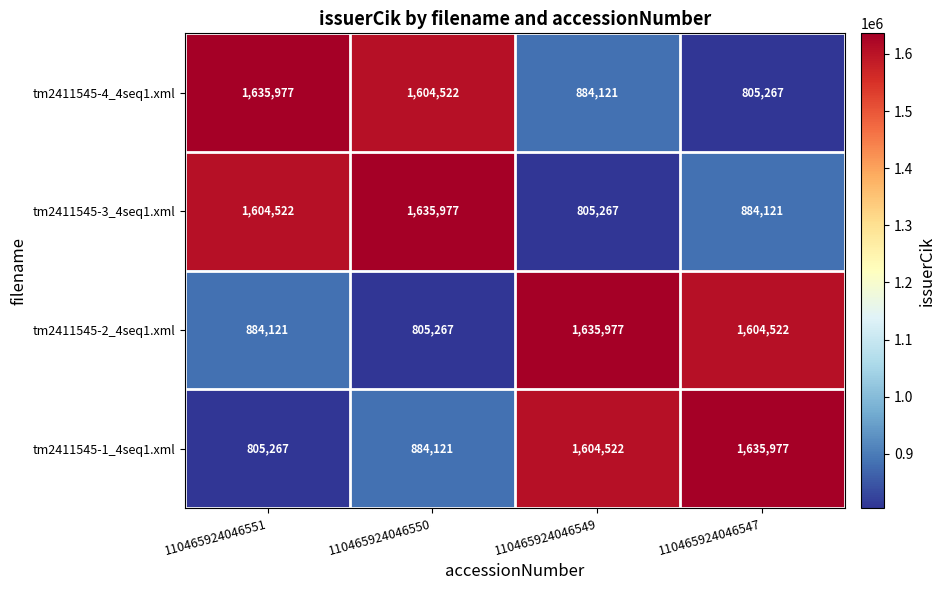

Where is tm2411545-2_4seq1.xml nearest to the value 1220622?

110465924046551